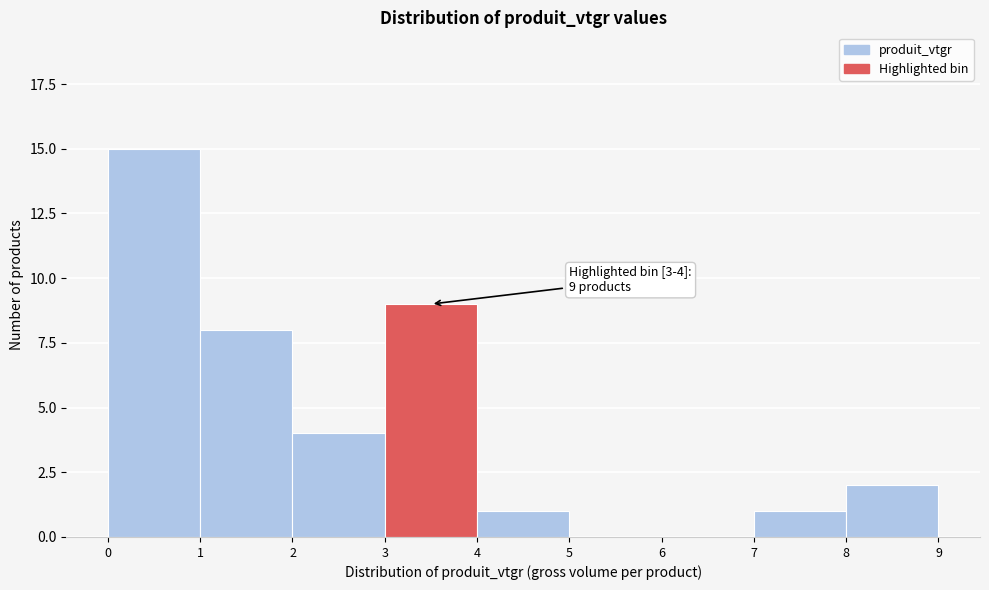

Which range on the x-axis has the tallest bar?

0 to 1